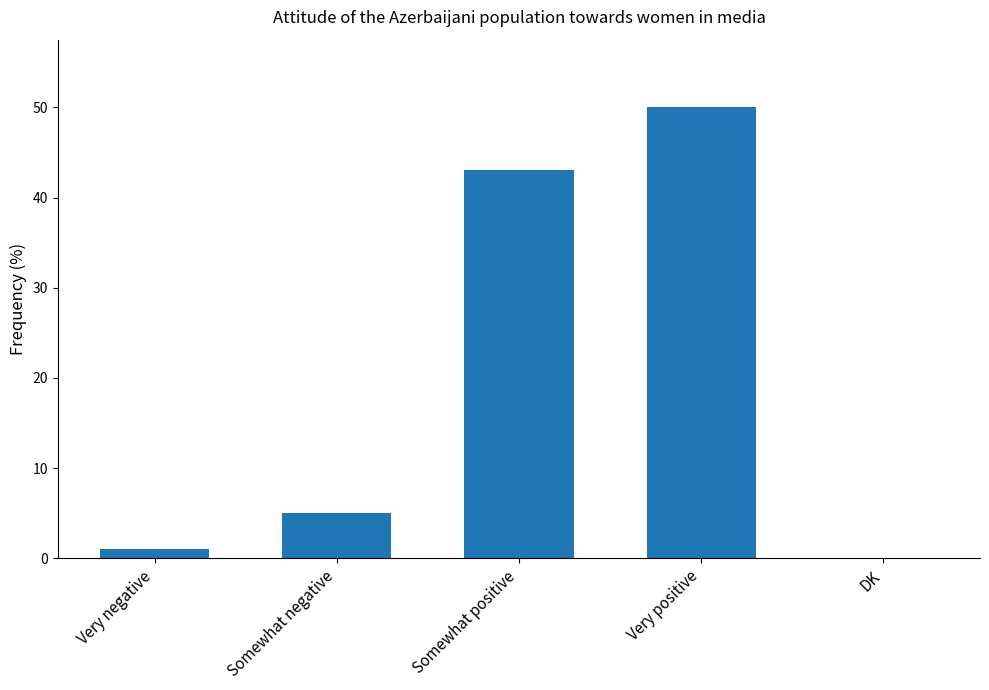

Reading left to right, what are all the values shown in this chart?

1	5	43	50	0